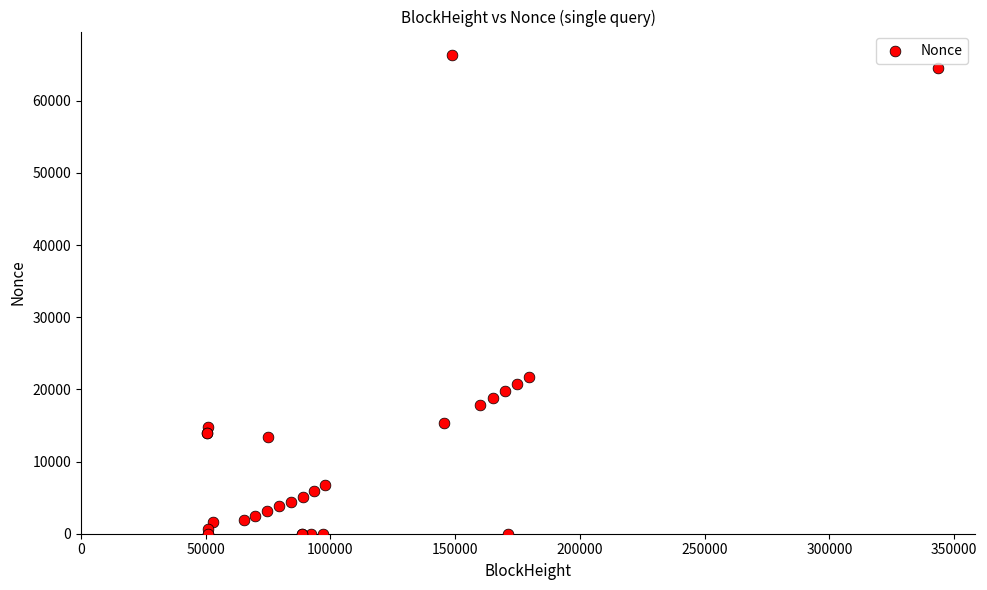

What Y value in the scatter plot is closest to 33140?

21656